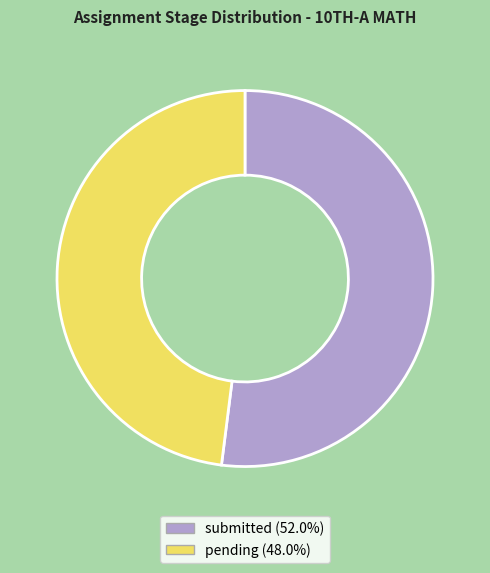

Which category has the smallest portion of the pie?

pending